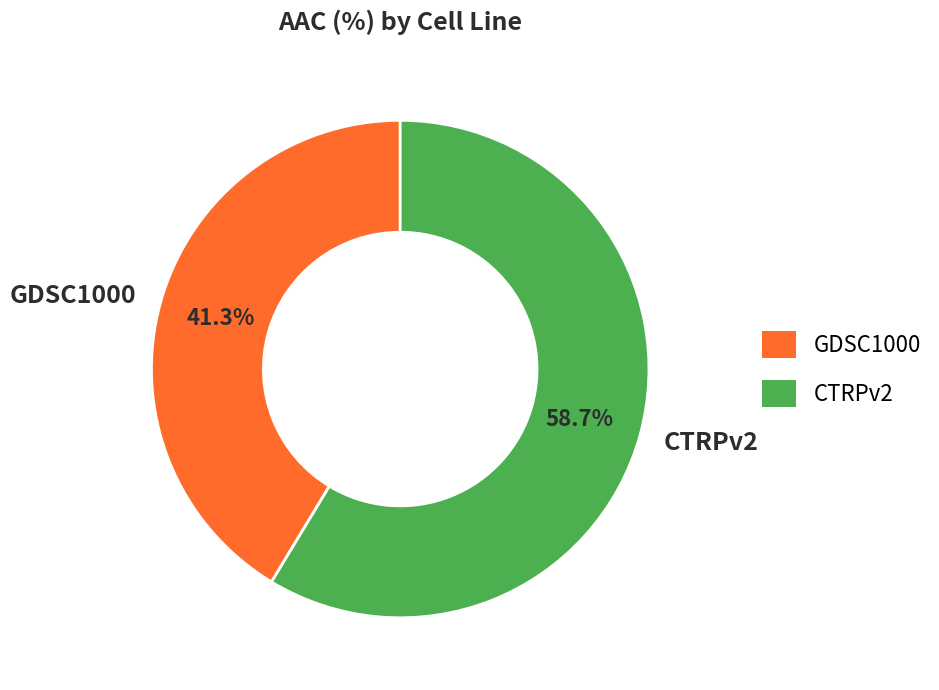

Is it true that CTRPv2 is 59% of the pie?

True